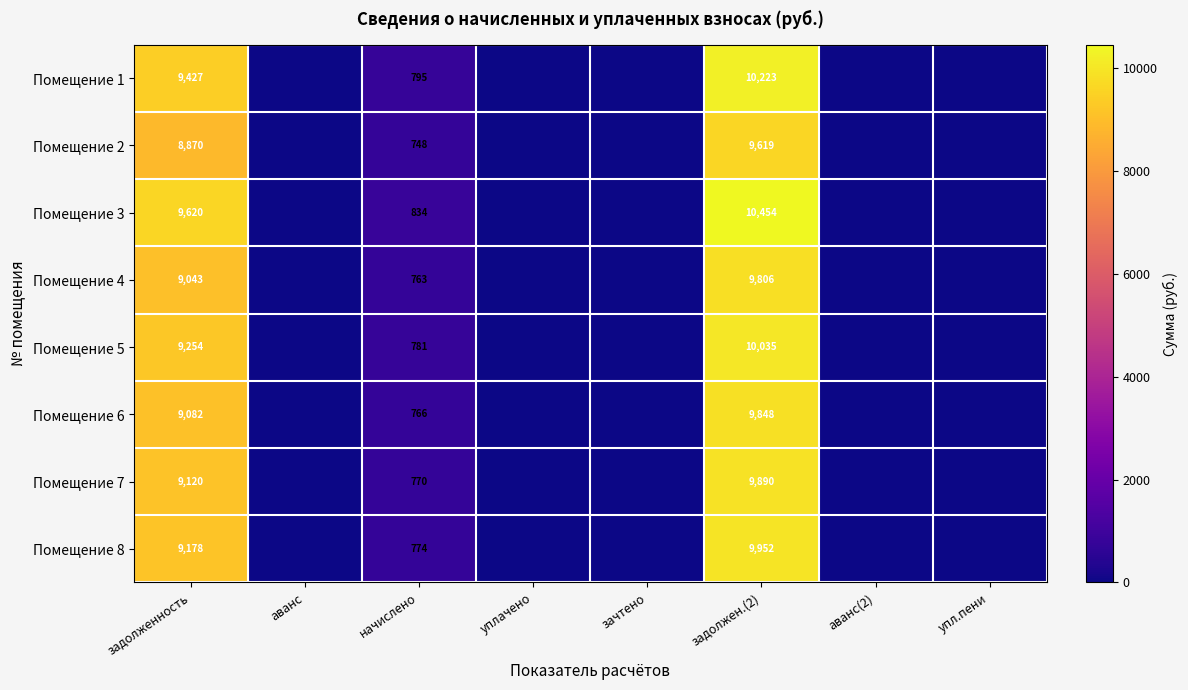

Rank the series at начислено from lowest to highest value.

Помещение 2, Помещение 4, Помещение 6, Помещение 7, Помещение 8, Помещение 5, Помещение 1, Помещение 3